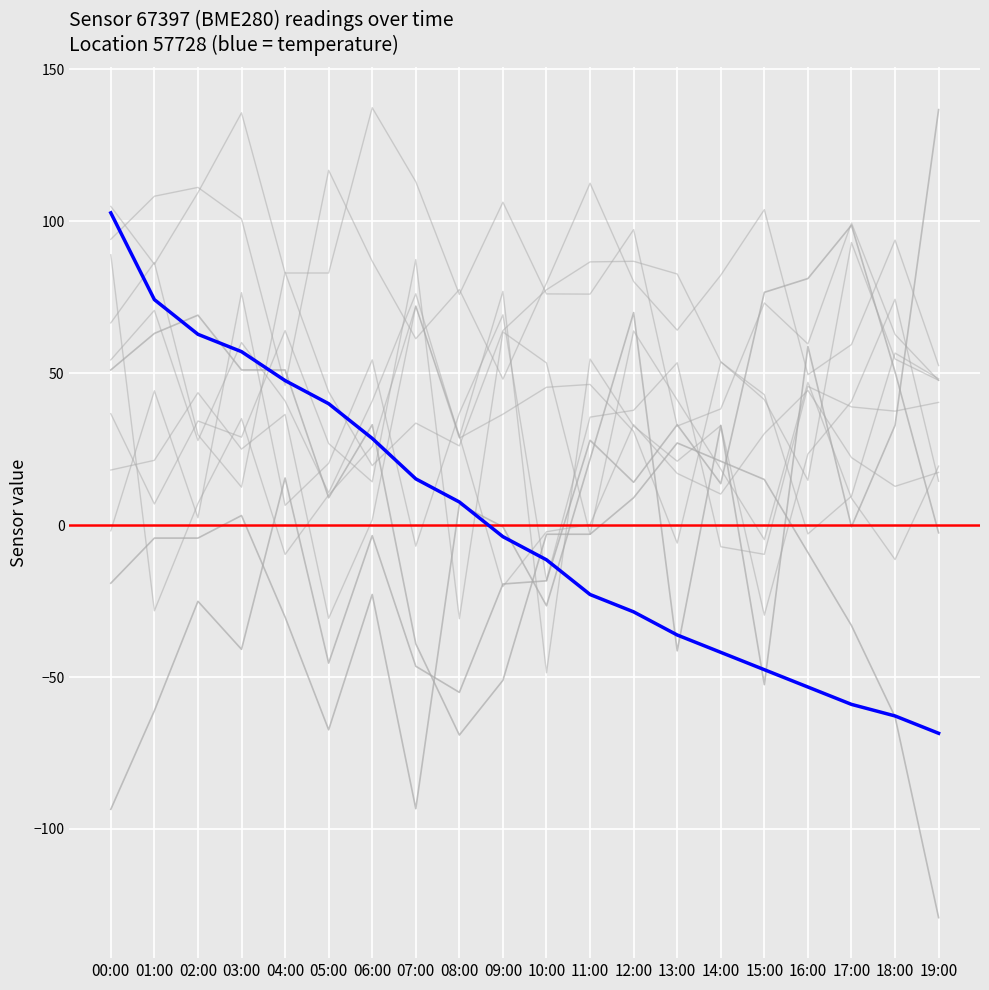

What is the total value across all series at 00:00?

41.2